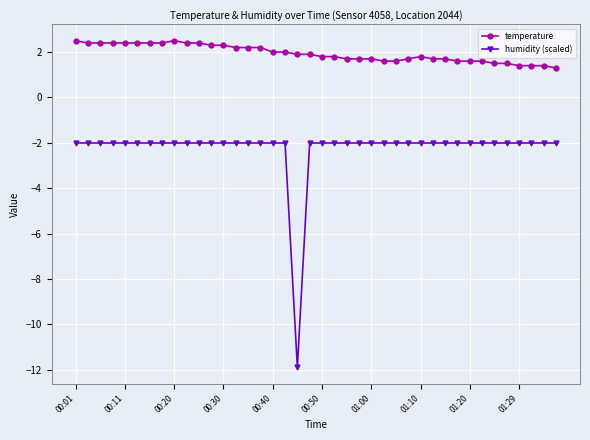

Which series has the largest total across all categories?

temperature